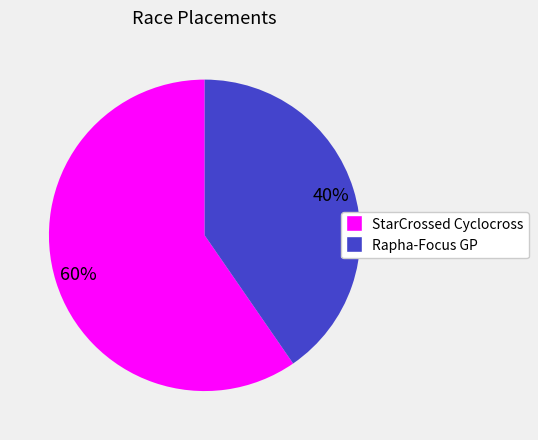

Is the sum of StarCrossed Cyclocross and Rapha-Focus GP greater than half?

Yes